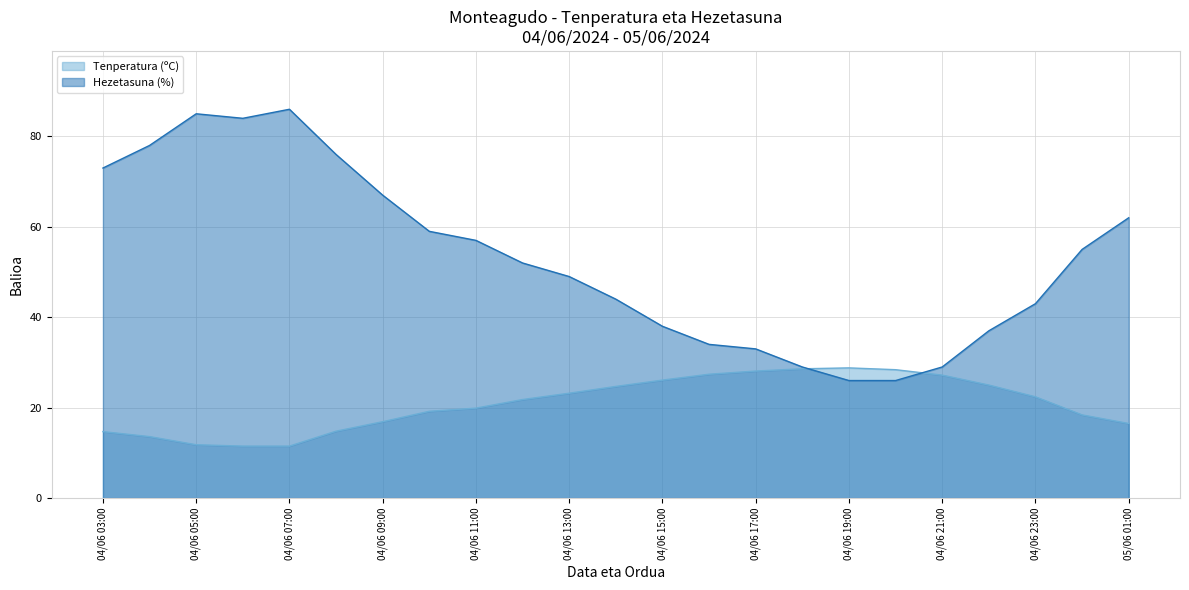

What is the difference between the second highest and second lowest values in the Tenperatura (ºC) series?

17.1